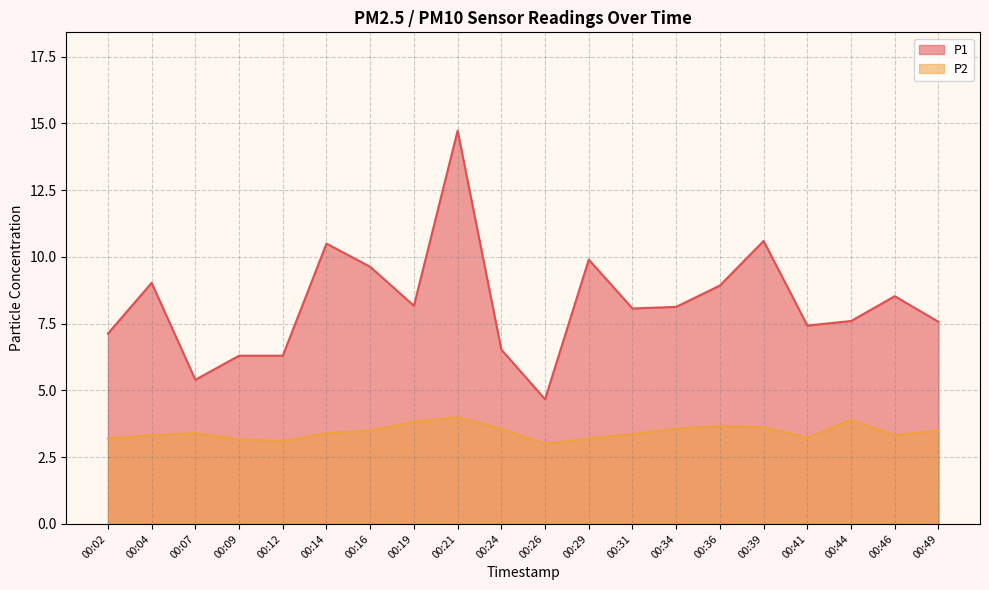

In P2, how many points are lower than both neighbors (excluding endpoints)?

4